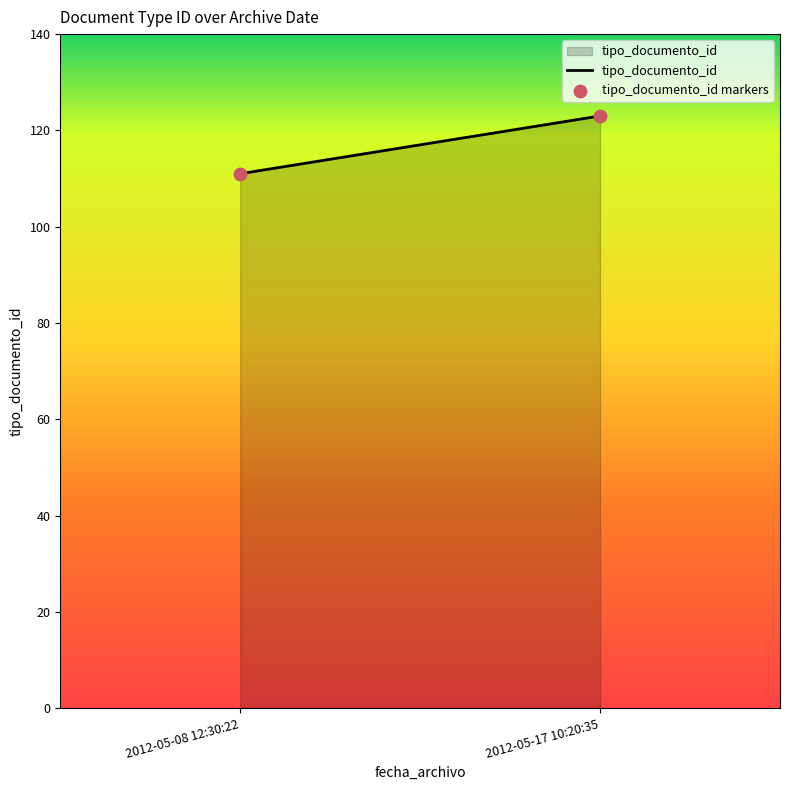

What is the range of Y values (max minus min)?

12